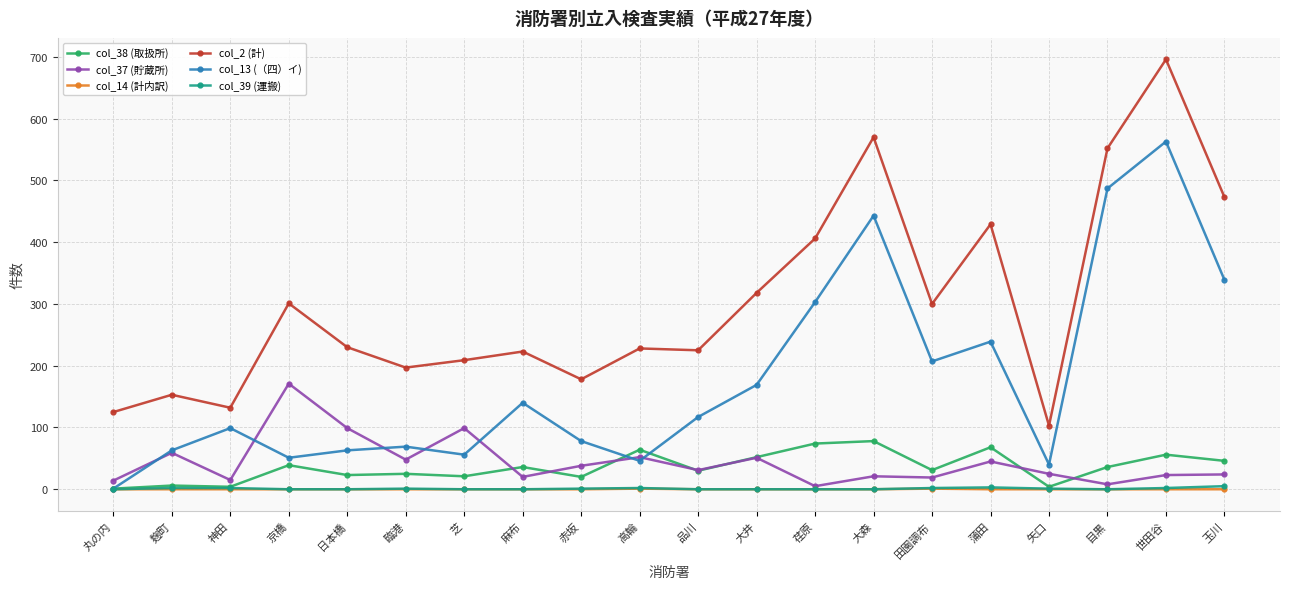

What are all the series names shown in the legend?

col_38 (取扱所), col_37 (貯蔵所), col_14 (計内訳), col_2 (計), col_13 (（四）イ), col_39 (運搬)